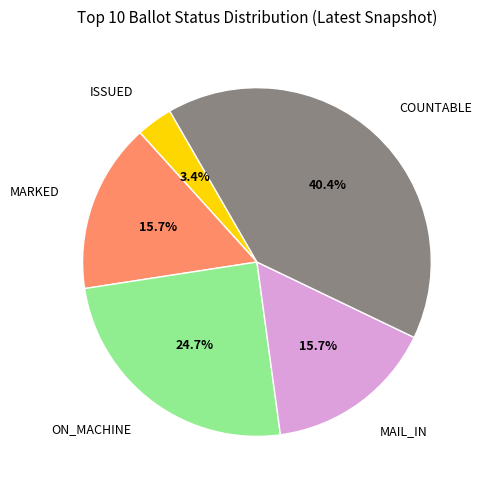

How many slices are in this pie chart?

5